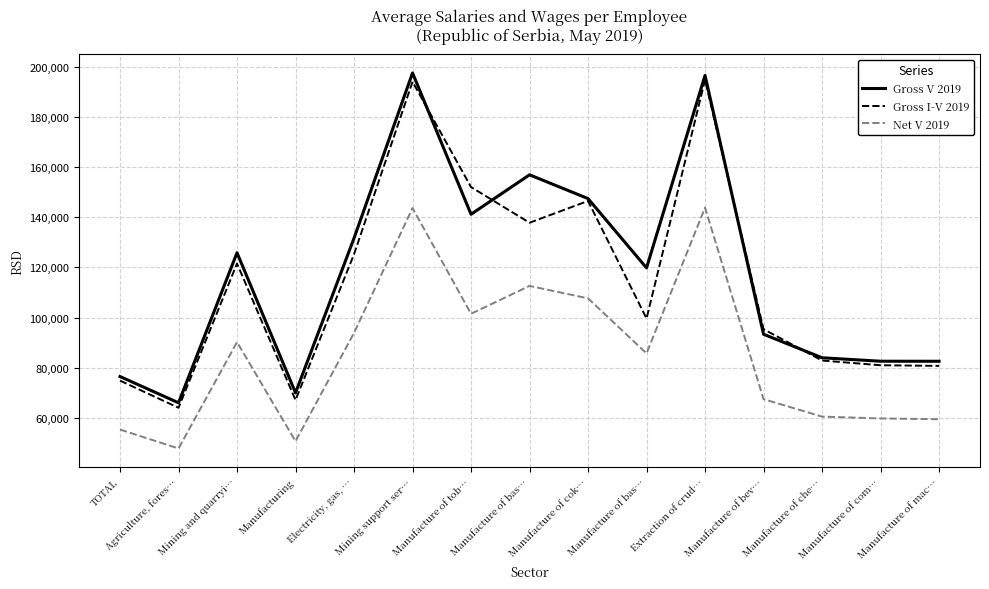

What are all the series names shown in the legend?

Gross V 2019, Gross I-V 2019, Net V 2019